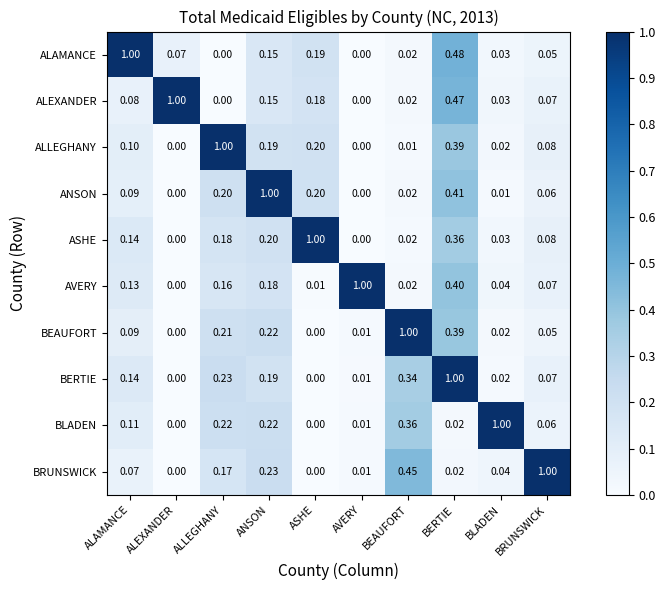

At which label does ASHE reach its peak?

ASHE